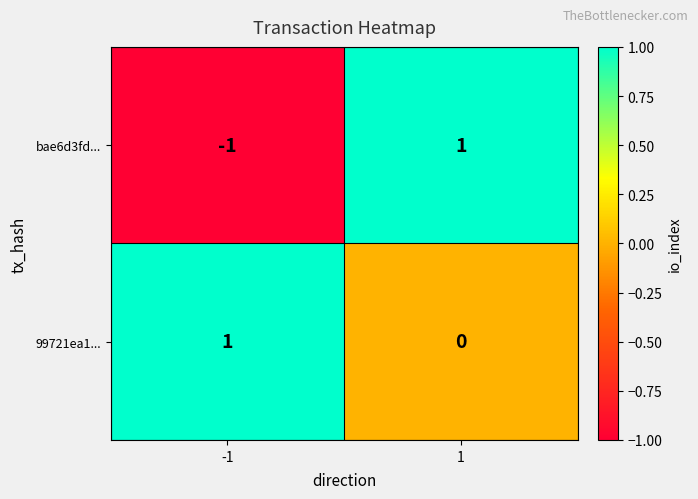

Rank the categories by bae6d3fd... value from highest to lowest.

1, -1